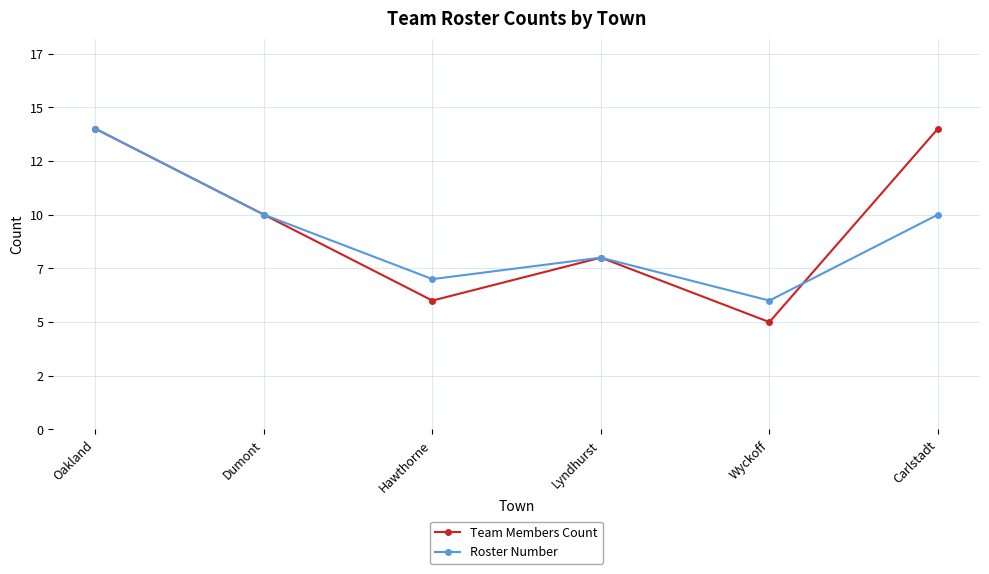

Where is Team Members Count nearest to the value 9?

Dumont